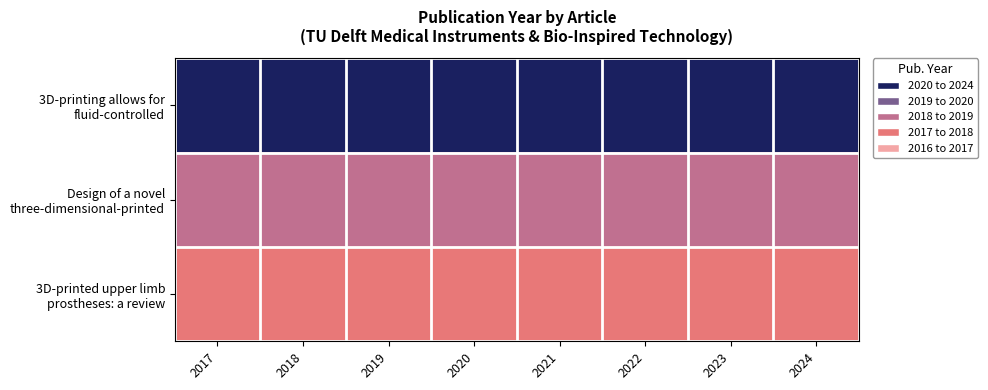

What is the spread (max minus min) of values at 2019?

7